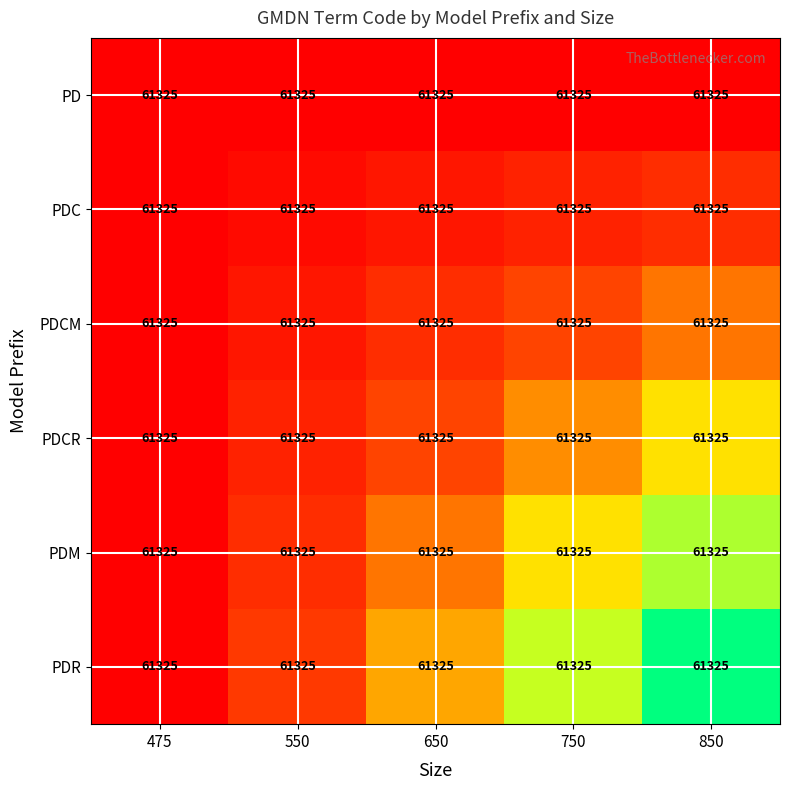

Between 650 and 750, which is larger?

650